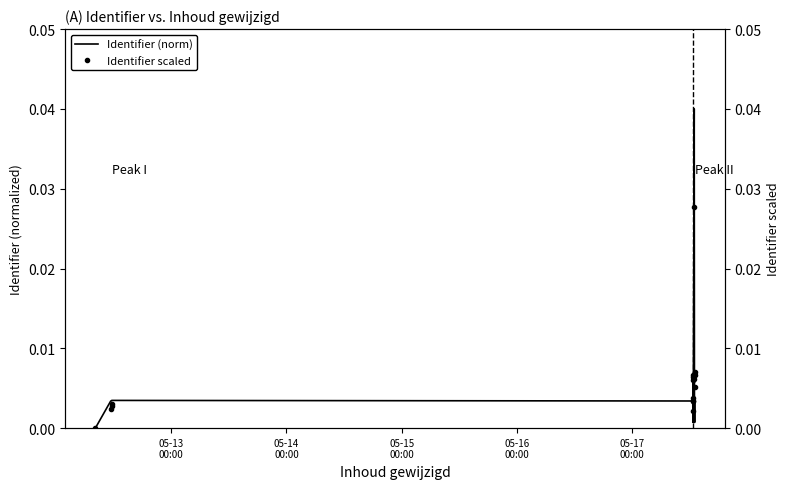

Does the chart have visible grid lines?

No